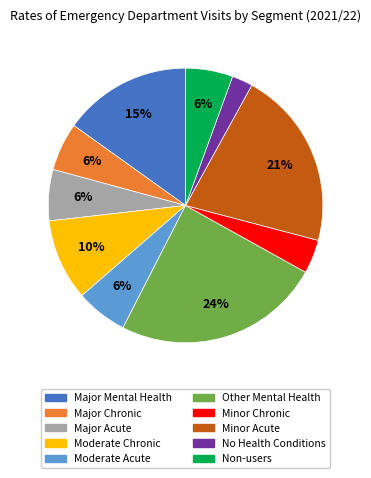

What portion of the pie excludes No Health Conditions?

97.5%